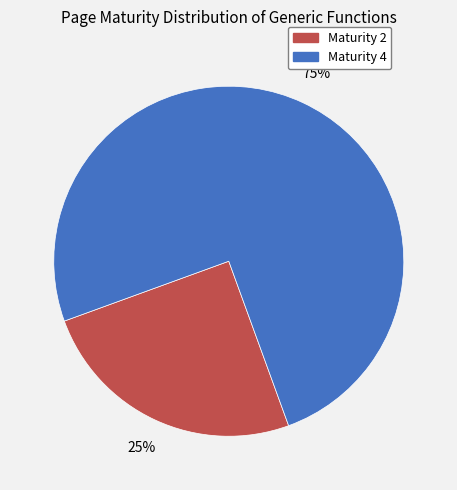

Is there any slice that represents more than half of the pie?

Yes